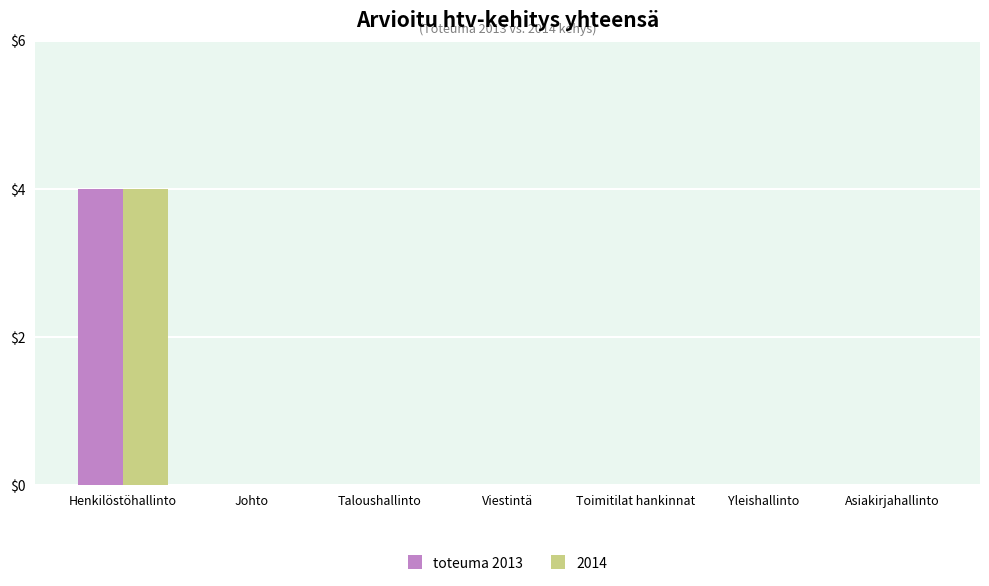

The toteuma 2013 series shows 0 at Taloushallinto. True or false?

True